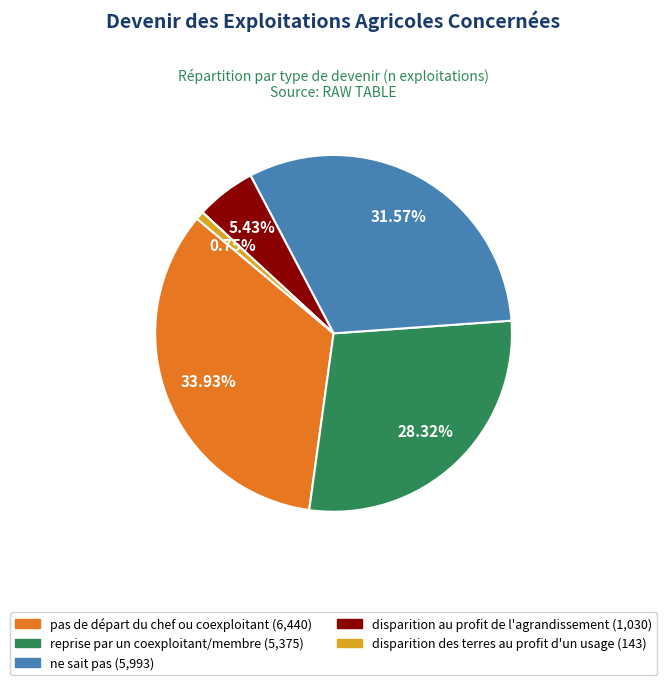

Do pas de départ du chef ou coexploitant and disparition des terres au profit d'un usage together represent more than half of the pie?

No